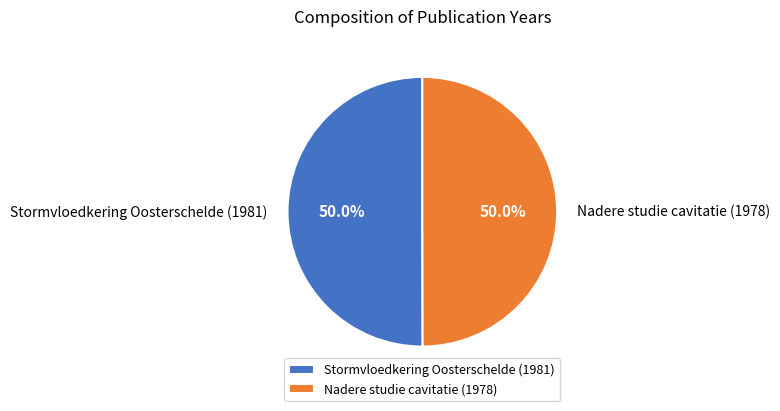

Combined, what portion of the pie is Nadere studie cavitatie (1978) and Stormvloedkering Oosterschelde (1981)?

100.0%